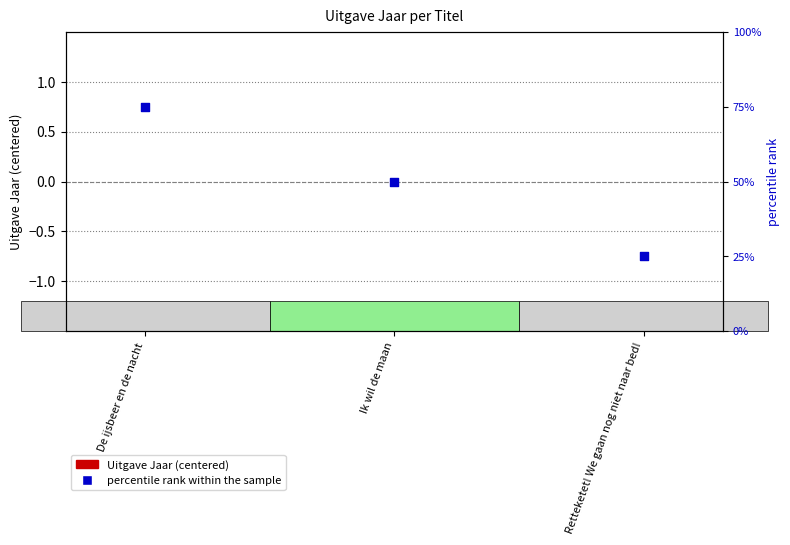

What are all the series names shown in the legend?

Uitgave Jaar (centered), percentile rank within the sample